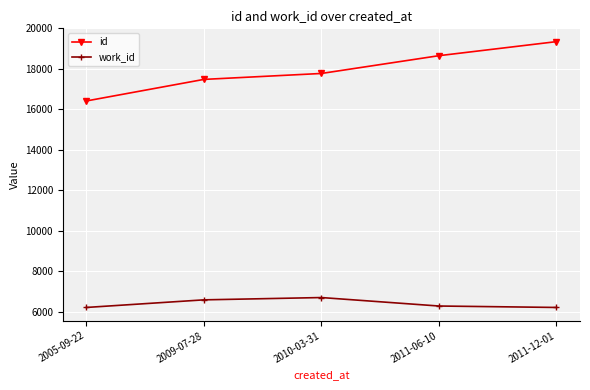

Rank the series at 2005-09-22 from lowest to highest value.

work_id, id